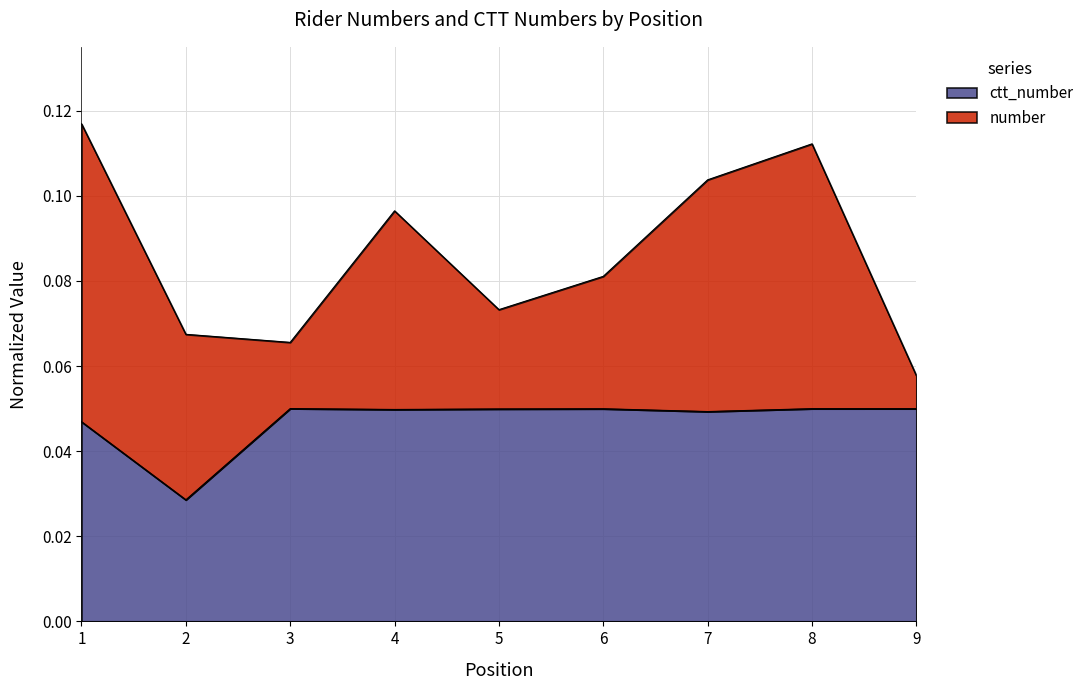

How many lines are shown in the chart?

2